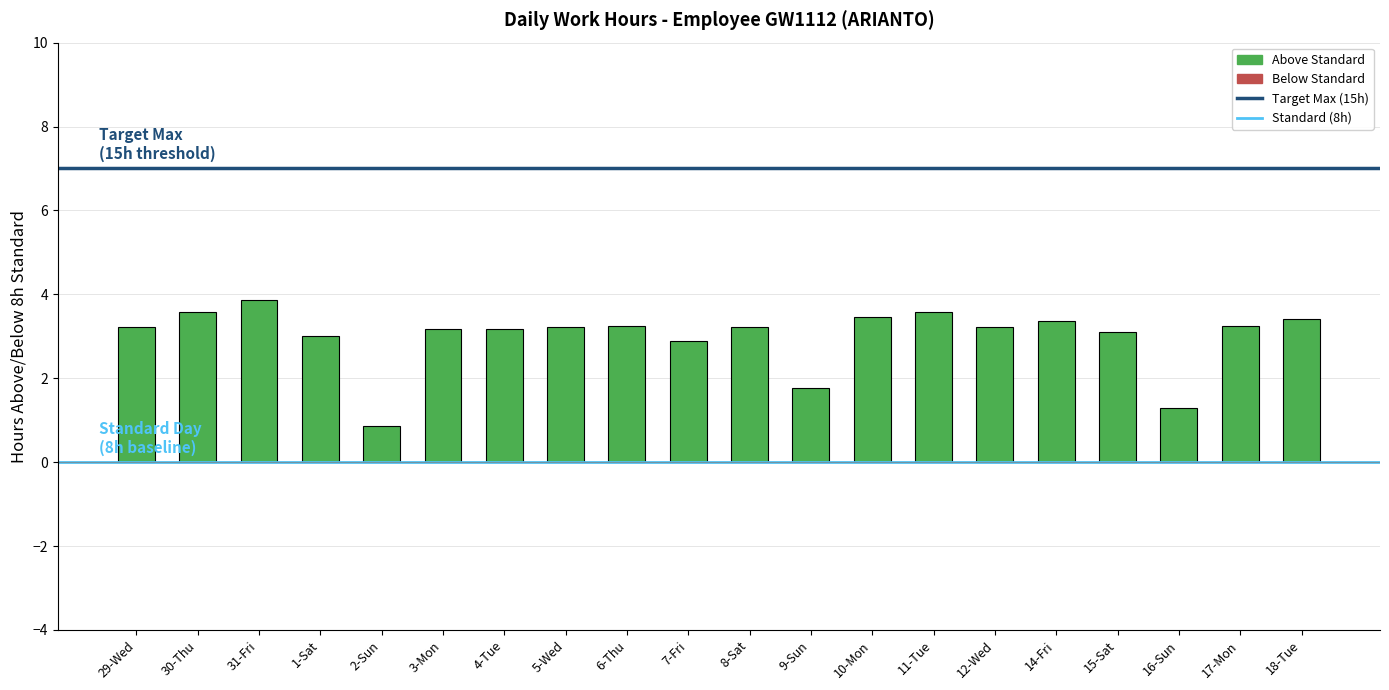

What is the average value?

3.0